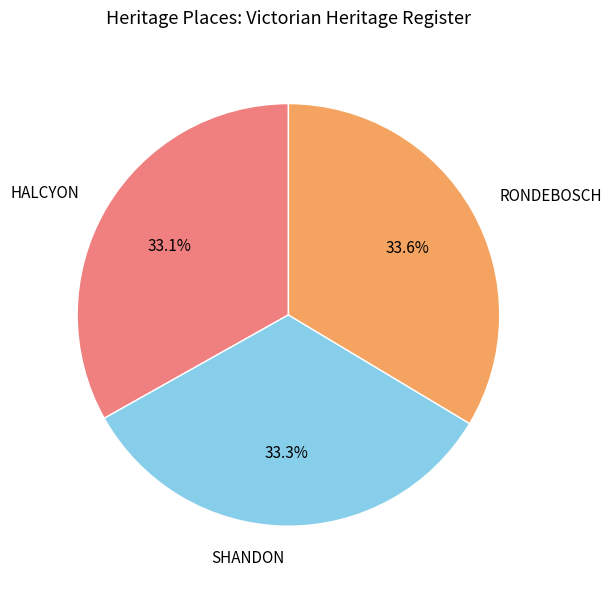

Count the number of slices in the pie.

3